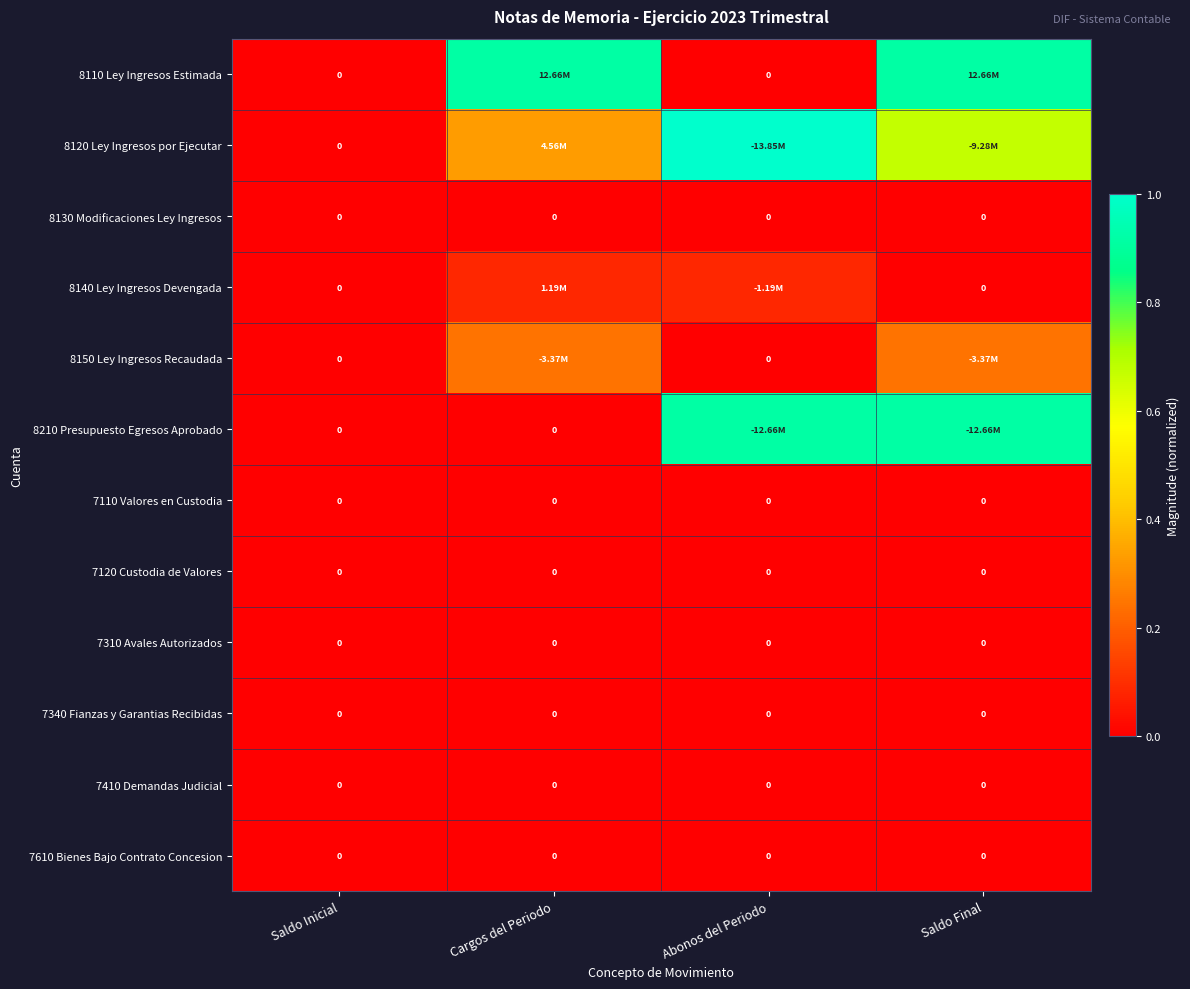

Which series has the largest range (max minus min)?

8120 Ley Ingresos por Ejecutar